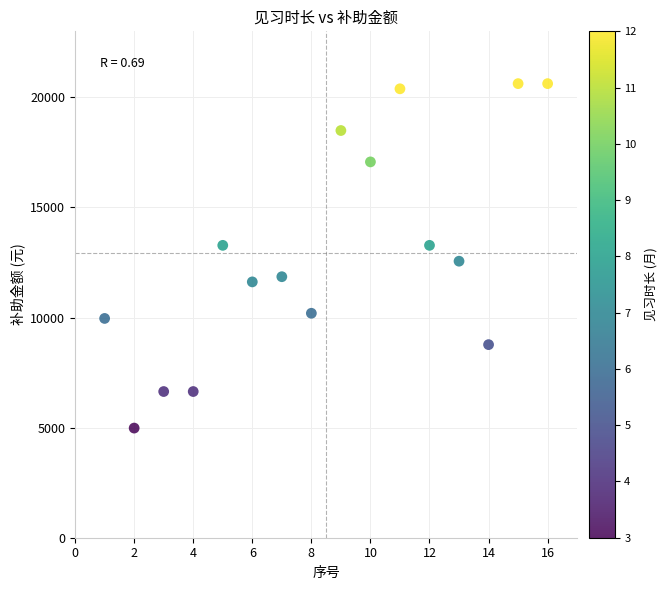

What Y value in the scatter plot is closest to 12802?

12560